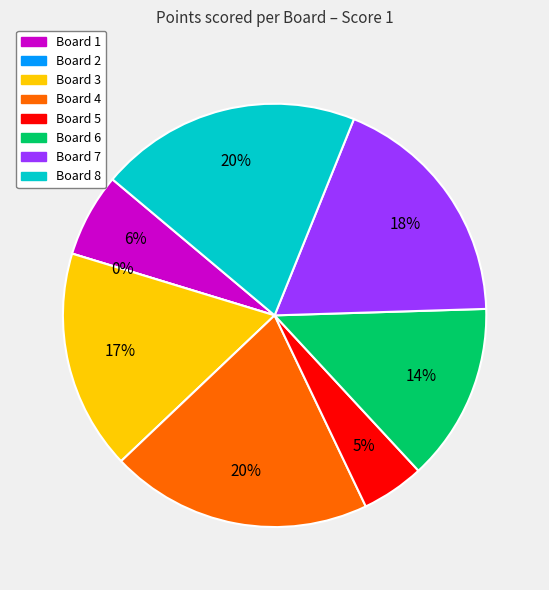

Does Board 1 account for over 50% of the chart?

No